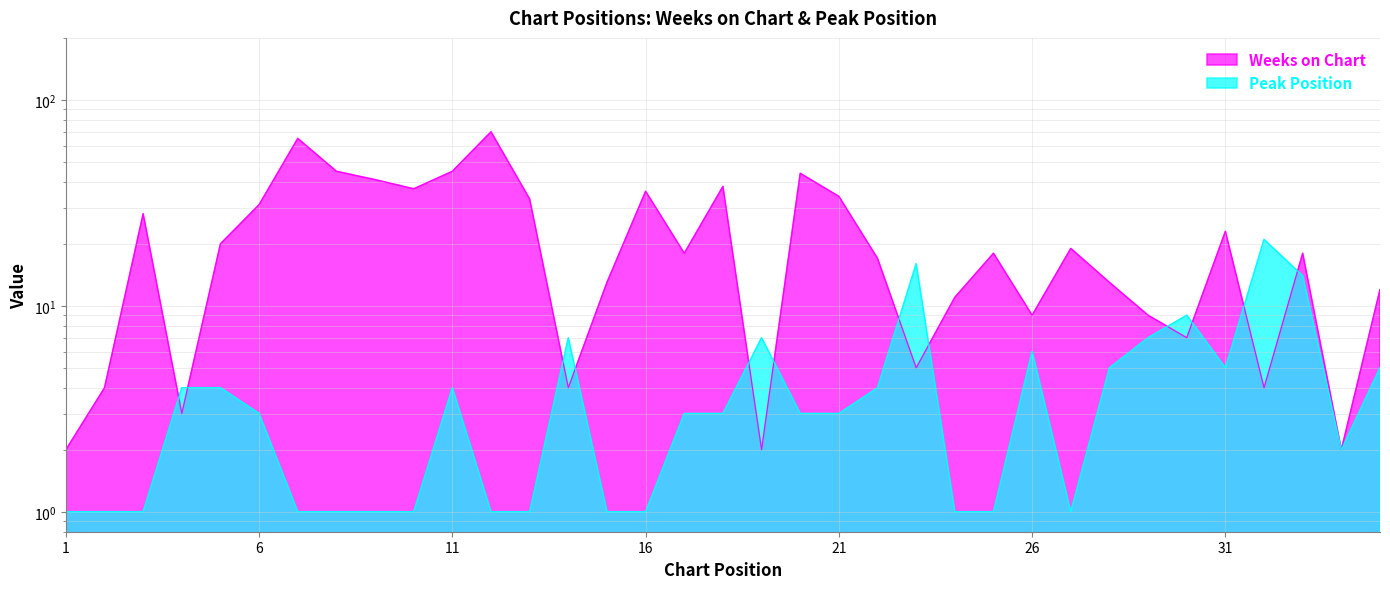

What is the difference between the second highest and second lowest values in the Peak Position series?

15